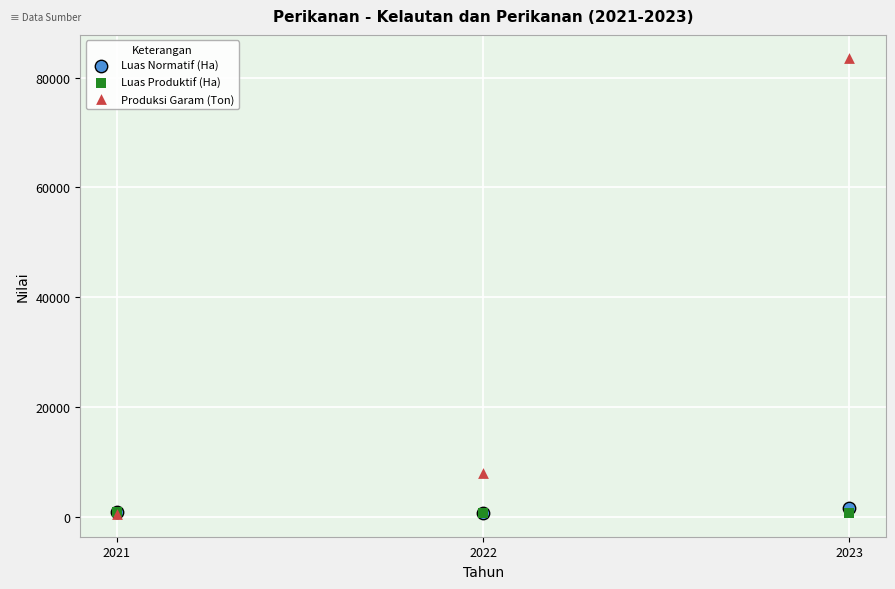

What are all the series names shown in the legend?

Luas Normatif (Ha), Luas Produktif (Ha), Produksi Garam (Ton)